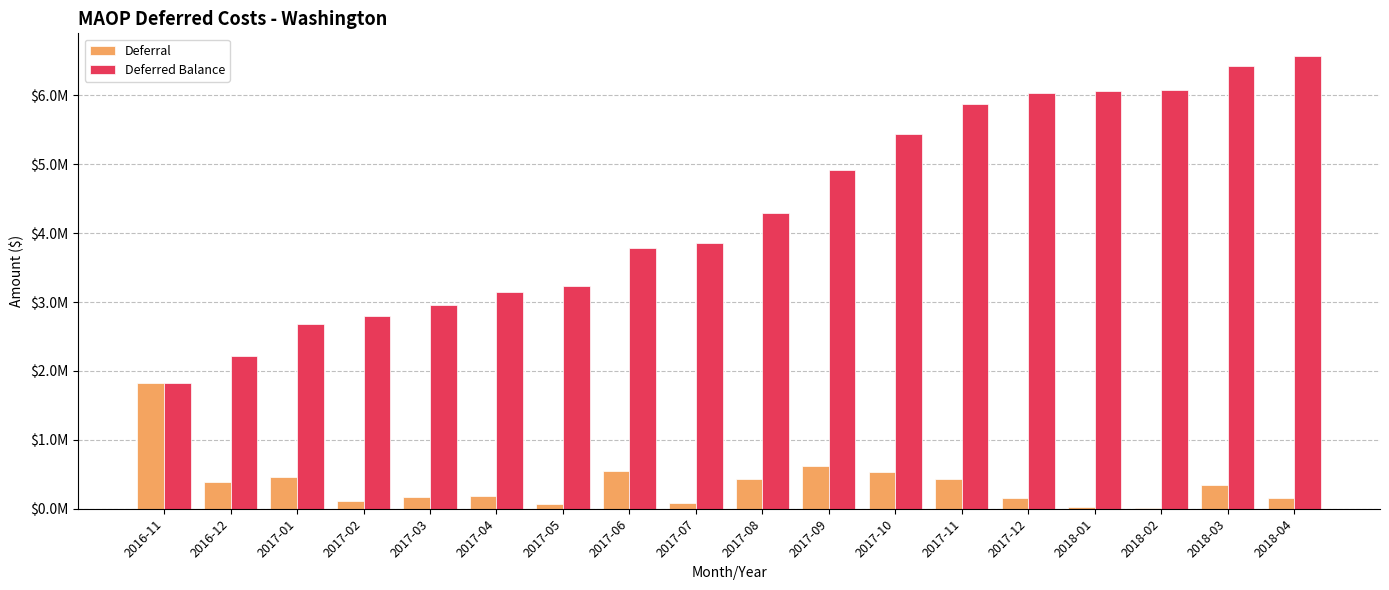

Read the Deferred Balance value at 2016-11.

1829584.3